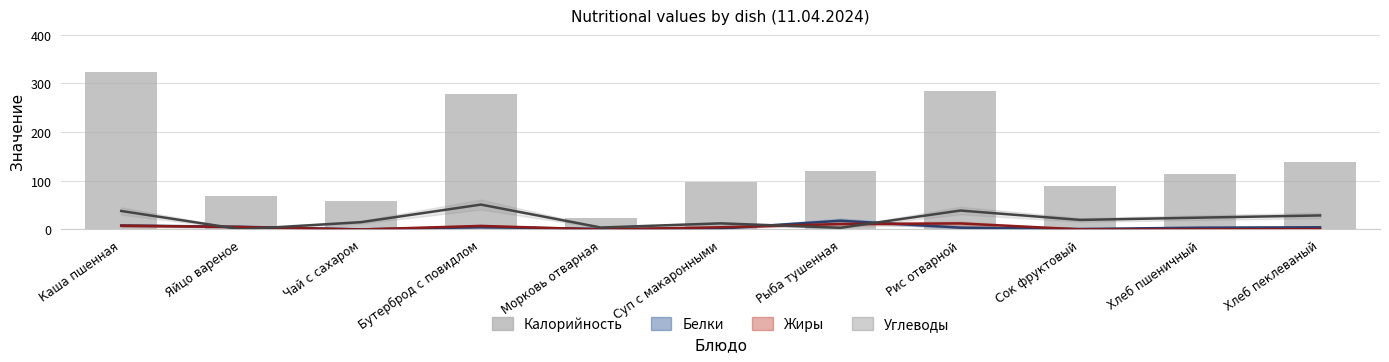

Rank the categories by value from highest to lowest.

Каша пшенная, Рис отварной, Бутерброд с повидлом, Хлеб пеклеваный, Рыба тушенная, Хлеб пшеничный, Суп с макаронными, Сок фруктовый, Яйцо вареное, Чай с сахаром, Морковь отварная